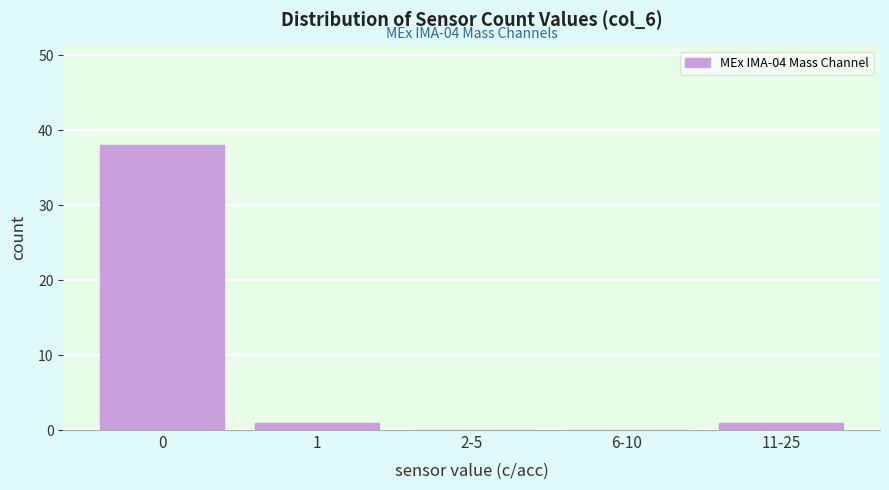

Reading left to right, transcribe all the data shown in this chart.

0=38	1=1	2-5=0	6-10=0	11-25=1